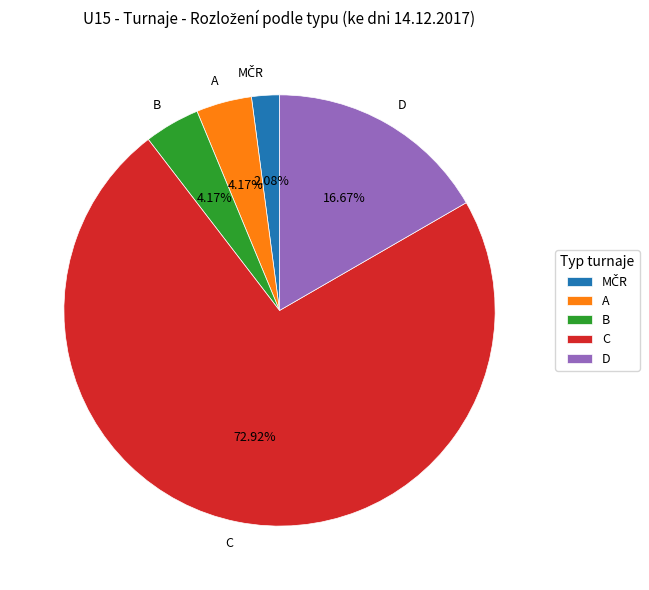

Is the sum of D and B greater than half?

No